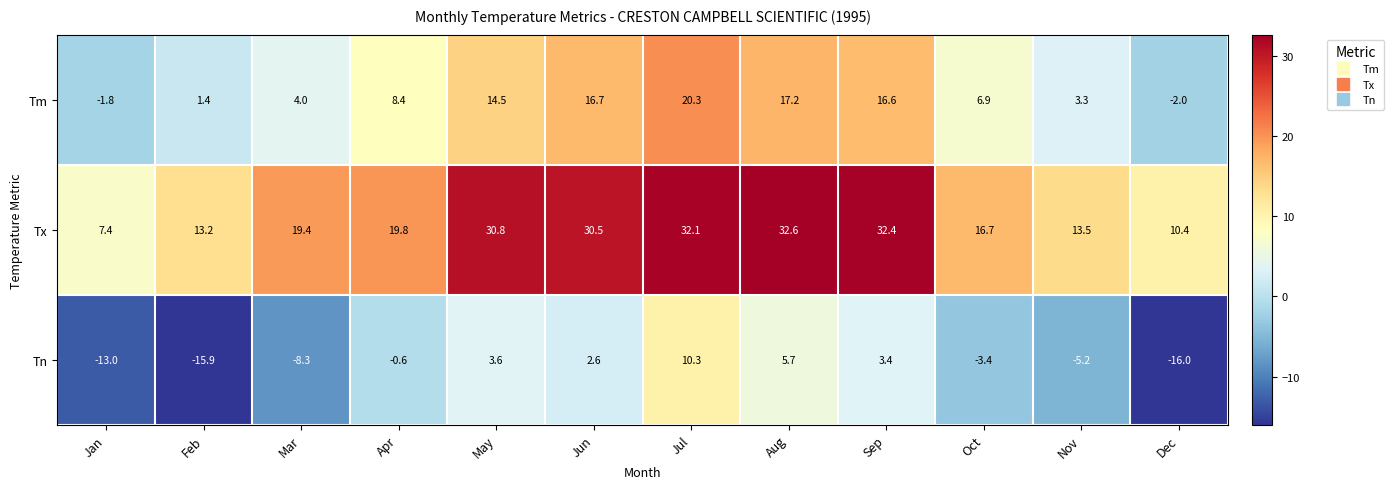

Which series has the largest total across all categories?

Tx